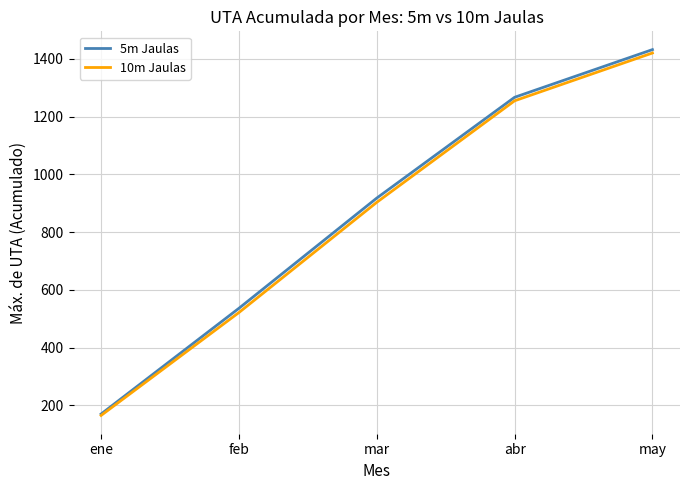

Rank the series at may from lowest to highest value.

10m Jaulas, 5m Jaulas